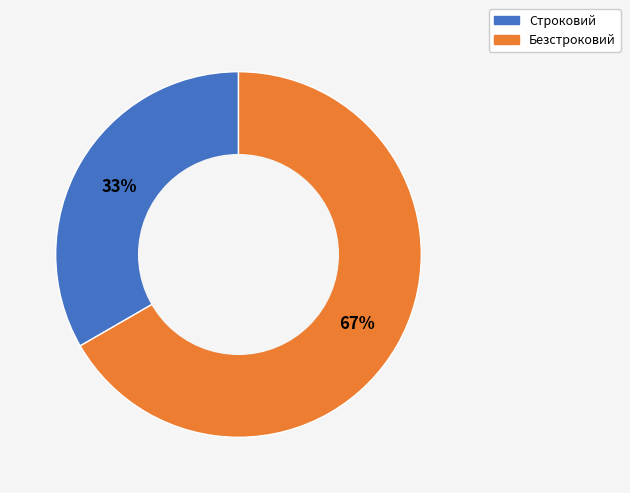

Combined, do Безстроковий and Строковий account for over 50%?

Yes